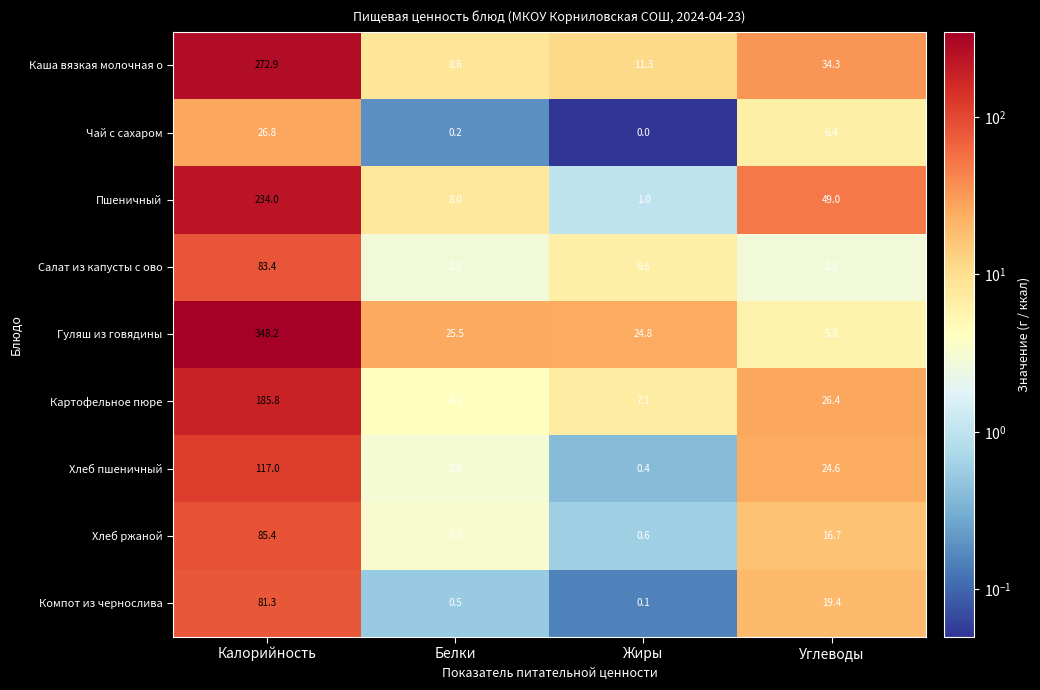

Between Жиры and Углеводы, which series saw the biggest shift?

Пшеничный